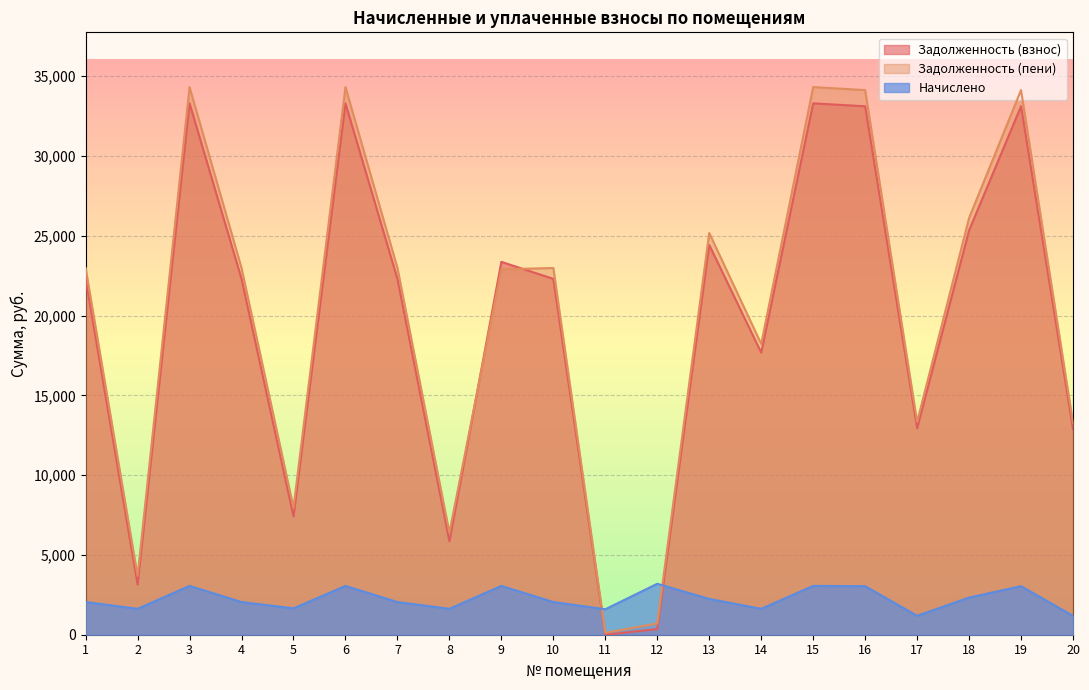

Where does the Задолженность (пени) series first go above 22980?

1